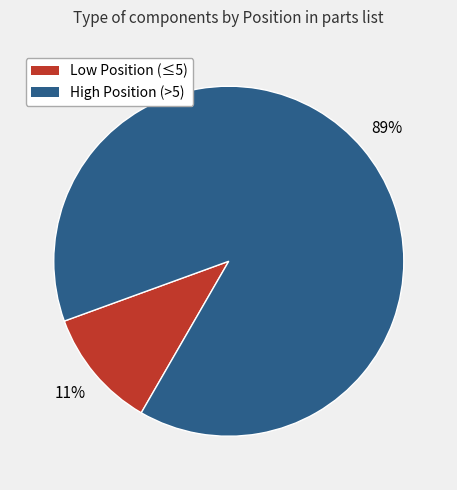

Is there a majority slice in this chart?

Yes